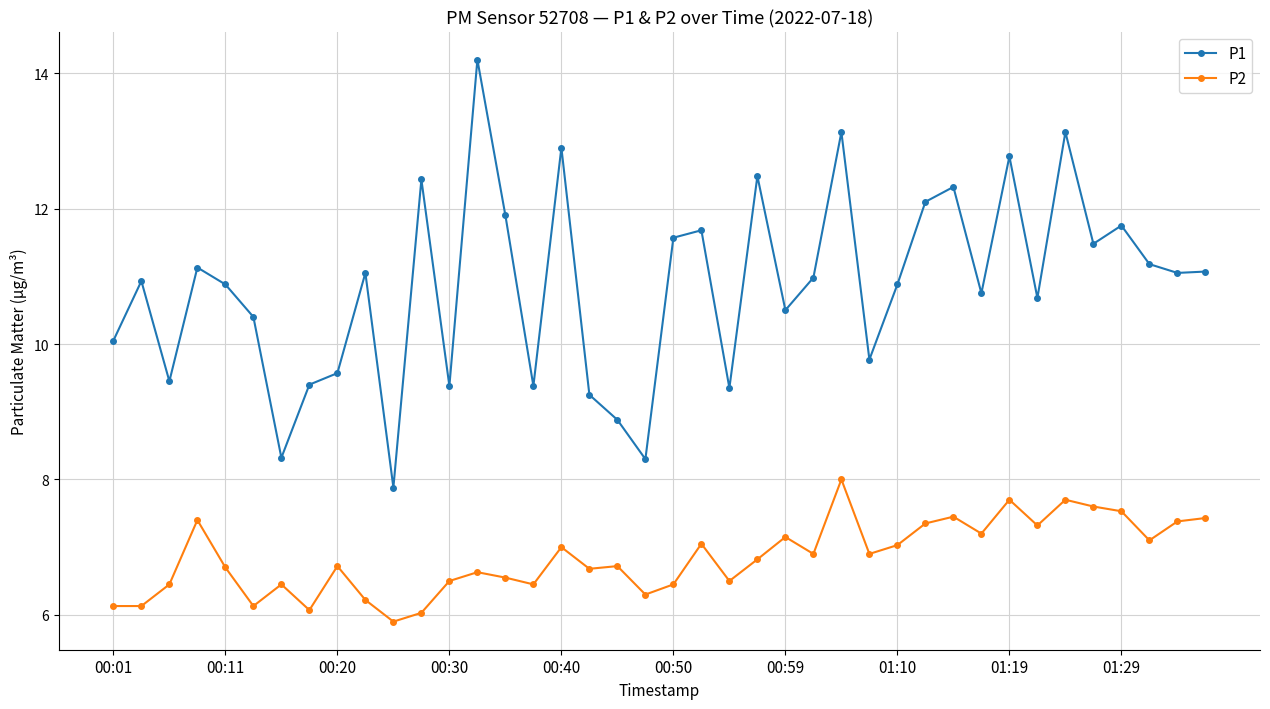

What is the maximum value for P1?

14.2